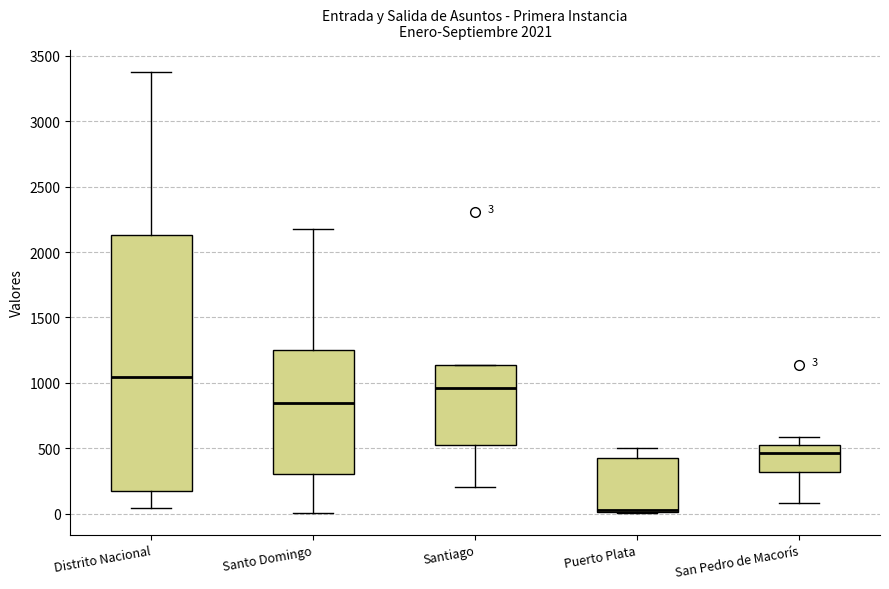

Which box is the tallest, from its lower edge to its upper edge?

Distrito Nacional